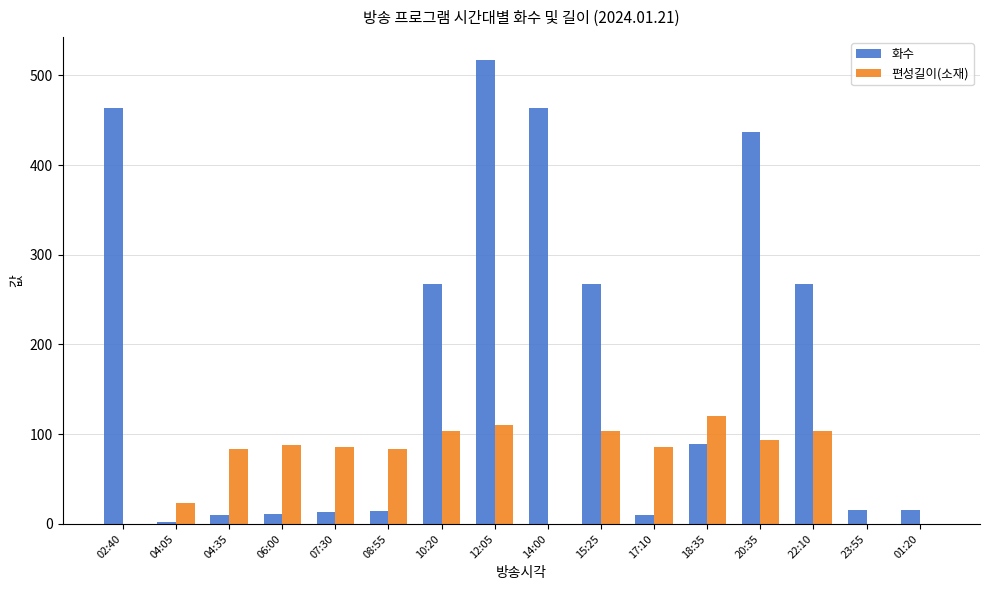

Between 02:40 and 18:35, which series saw the biggest shift?

화수